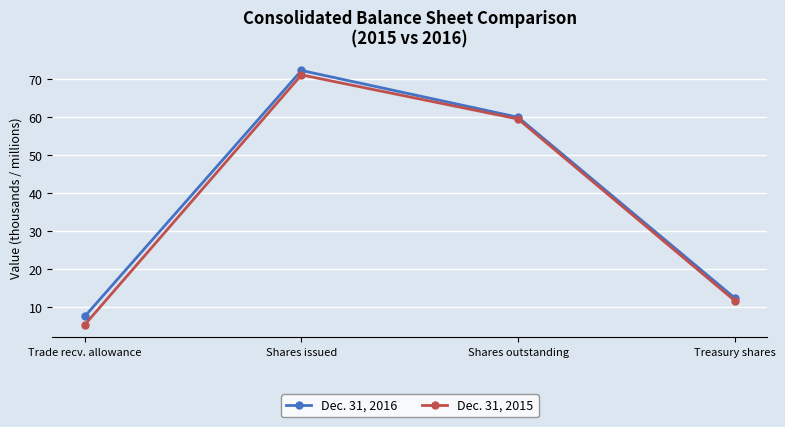

How many lines are shown in the chart?

2